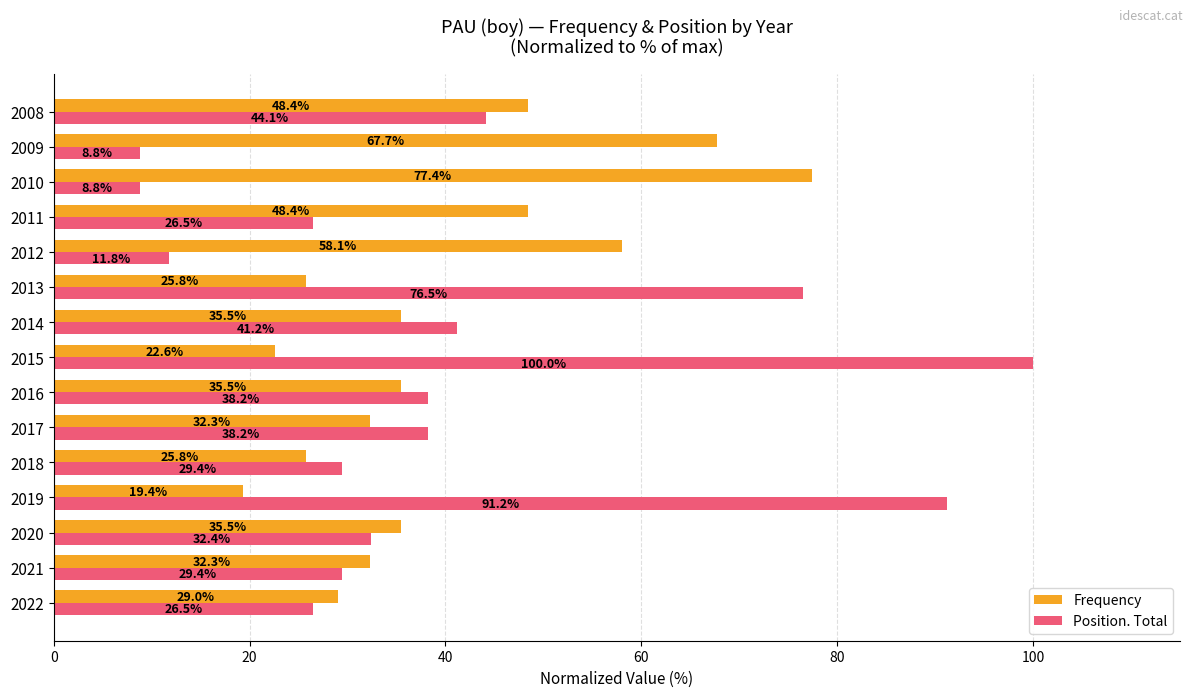

At how many categories does at least one series exceed 87?

2